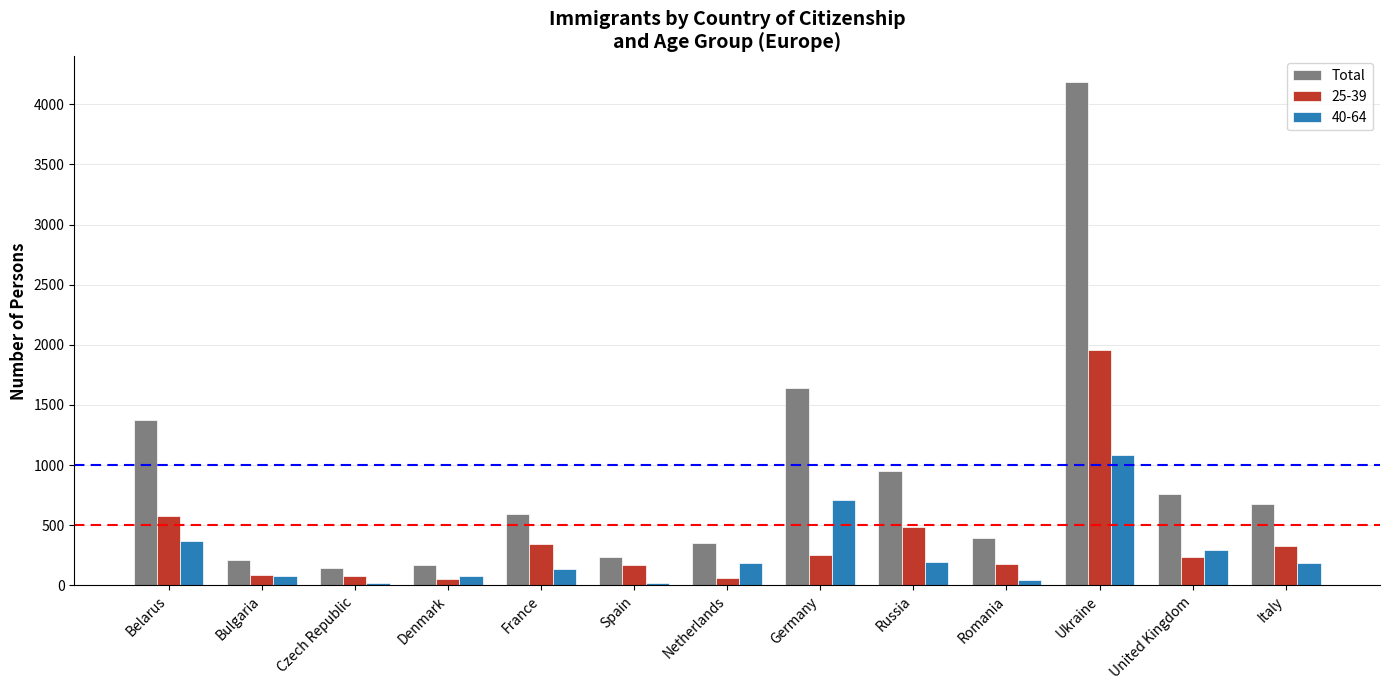

How many data points does each series have?

13